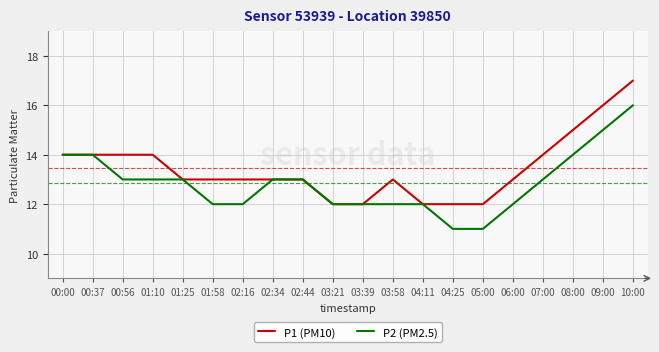

Count the P1 (PM10) values in the range 13 to 14.

12